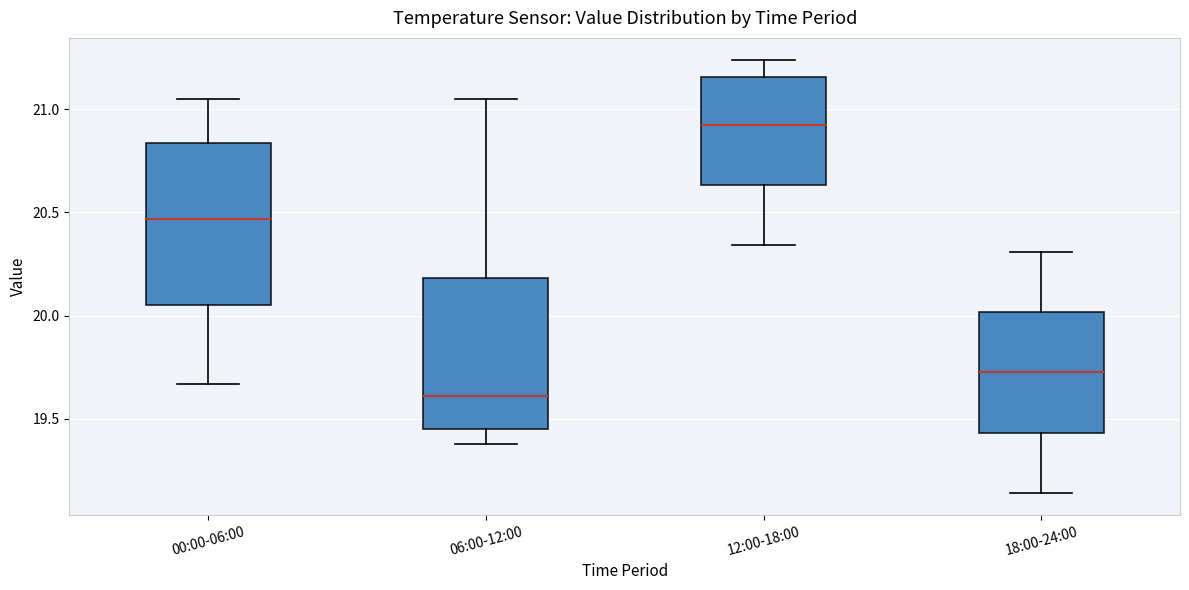

Reading left to right, transcribe this box plot: for each box, give where its median line is, the range the box spans, and where its two whiskers end, as read against the y-axis. The values are not printed on the chart, so give them approximately, as read against the axis.

00:00-06:00: median 20.45, box 20.05 to 20.85, whiskers 19.65 to 21.05
06:00-12:00: median 19.60, box 19.45 to 20.20, whiskers 19.40 to 21.05
12:00-18:00: median 20.95, box 20.65 to 21.15, whiskers 20.35 to 21.25
18:00-24:00: median 19.75, box 19.45 to 20.00, whiskers 19.15 to 20.30